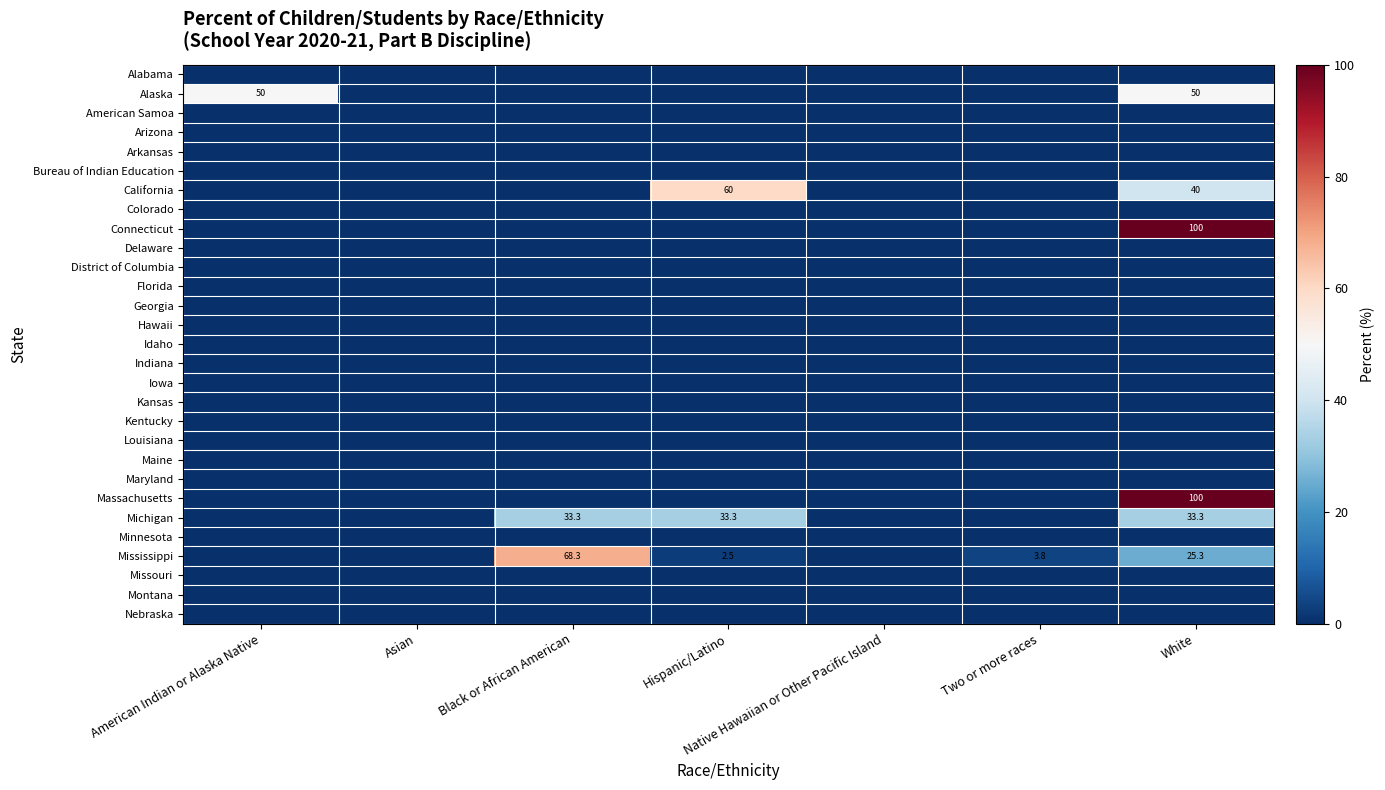

How many series are shown in this chart?

29